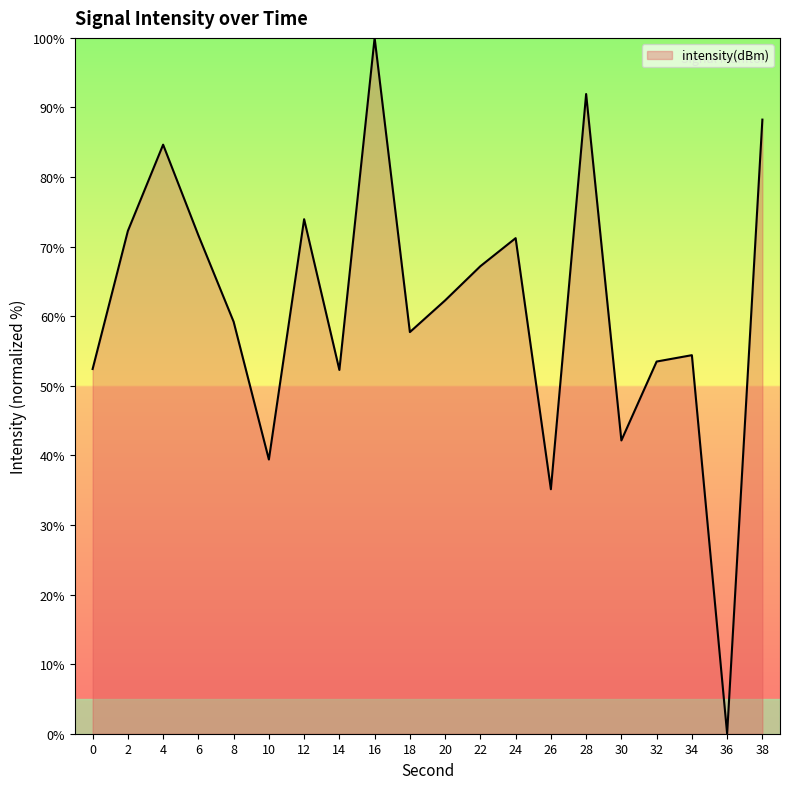

What is the approximate value at 34?

54.4